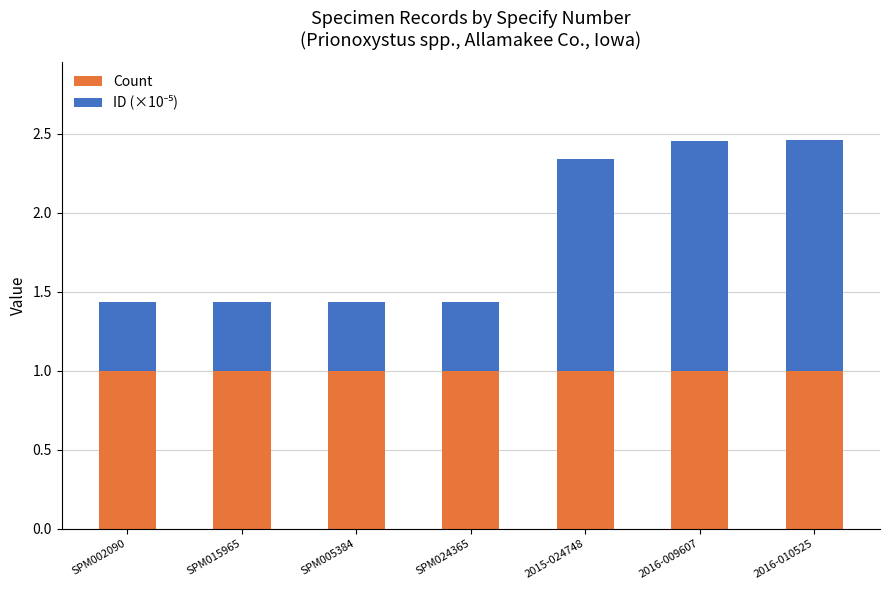

Are the bars grouped side by side (vs. stacked)?

No